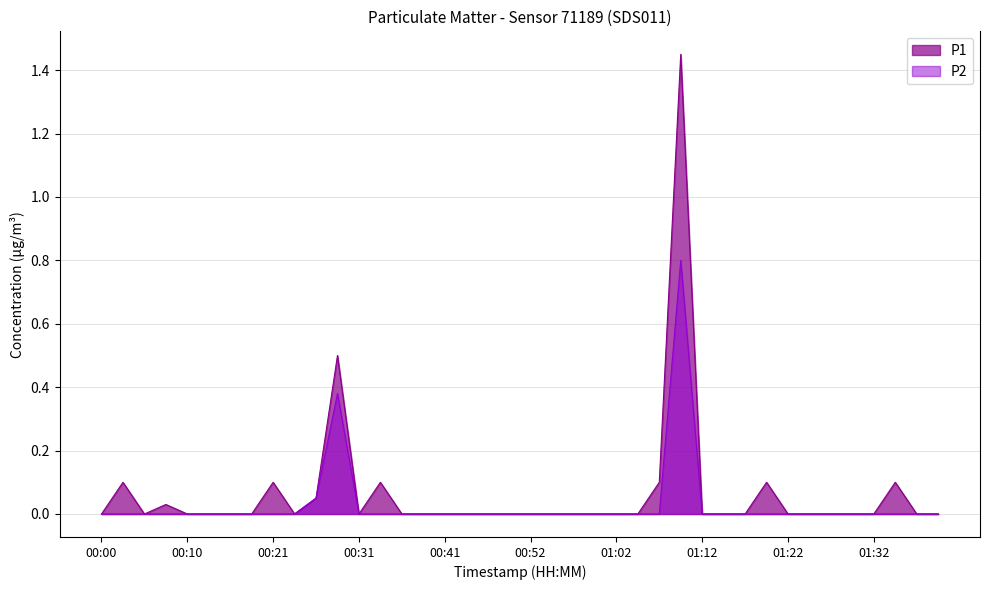

How many data points in P1 are above 0?

10